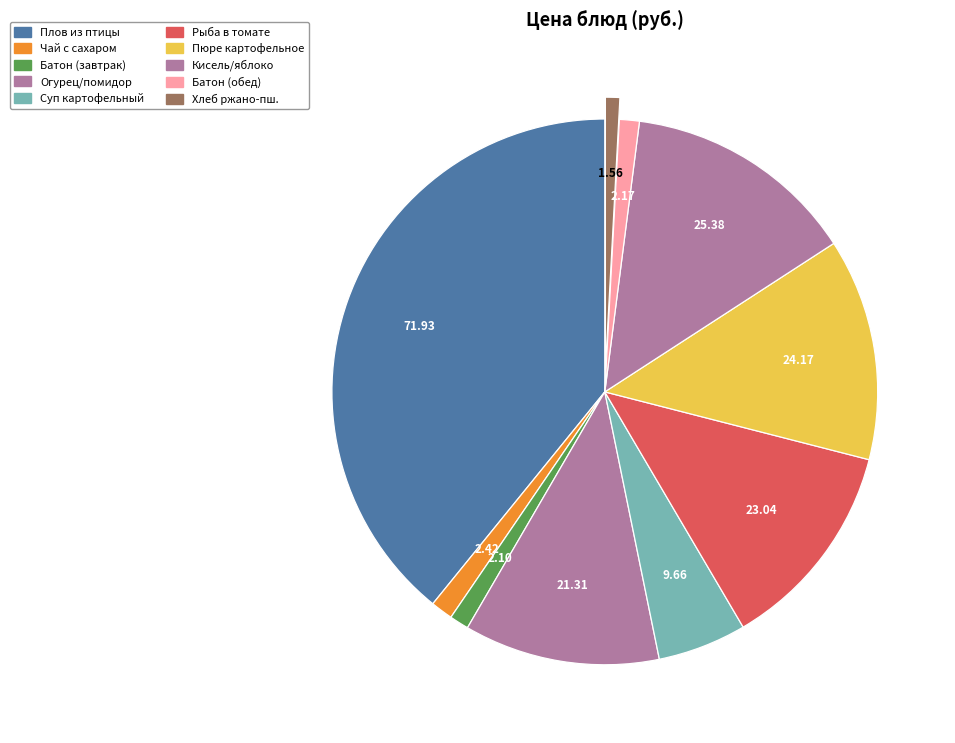

How many slices are in this pie chart?

10